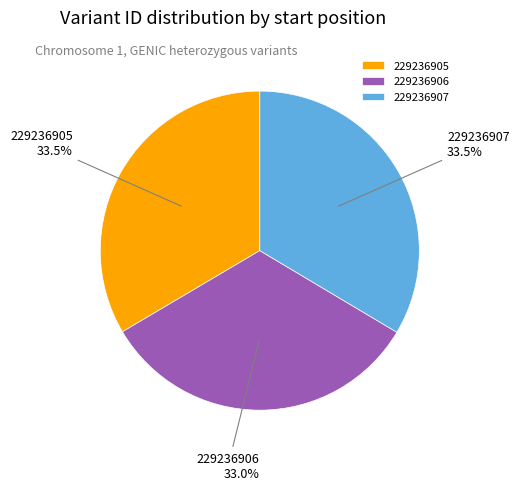

To the nearest percent, what is the average slice percentage?

33%